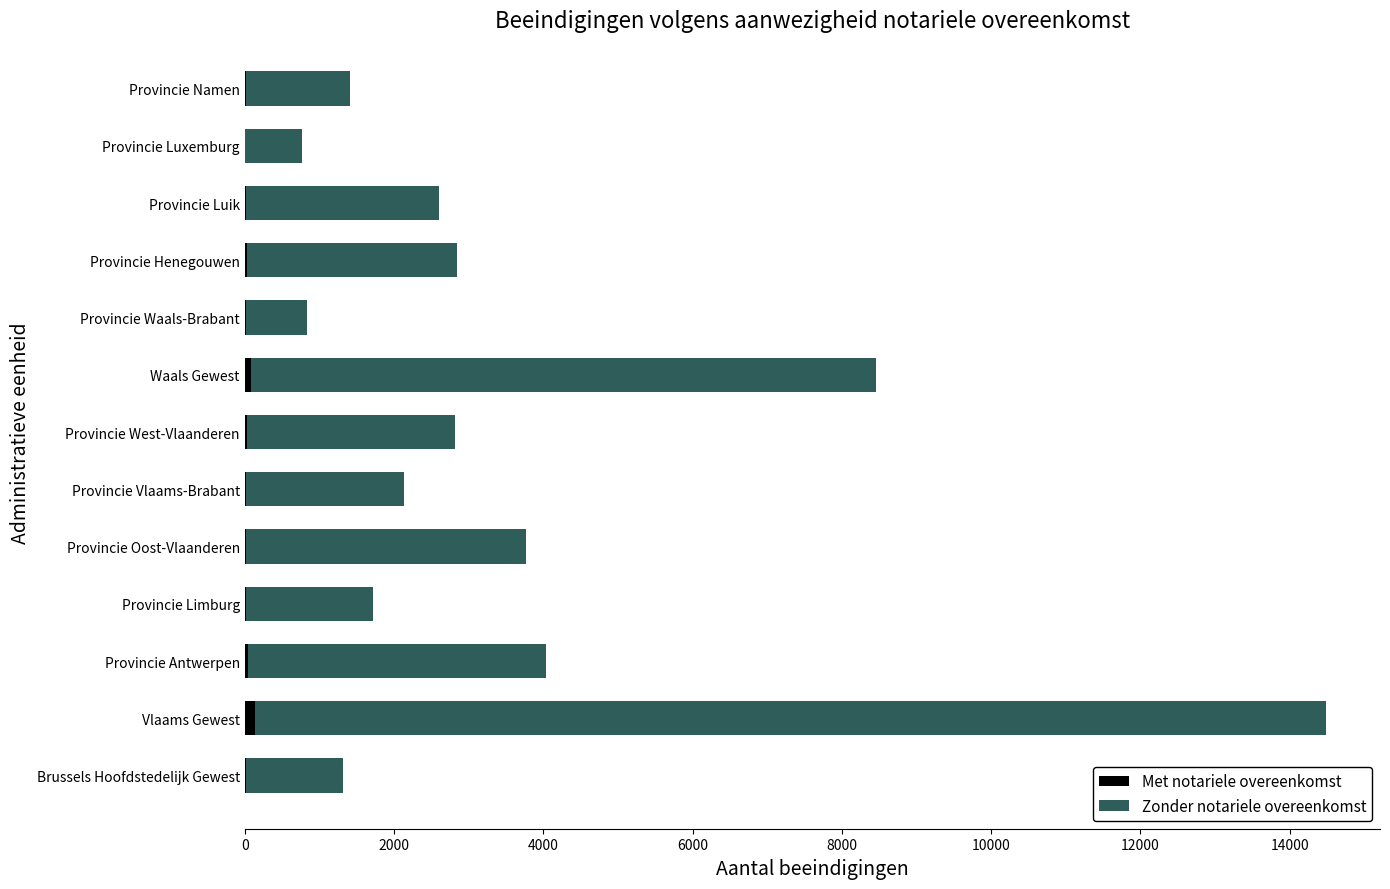

At which category is the sum across all series the highest?

Vlaams Gewest